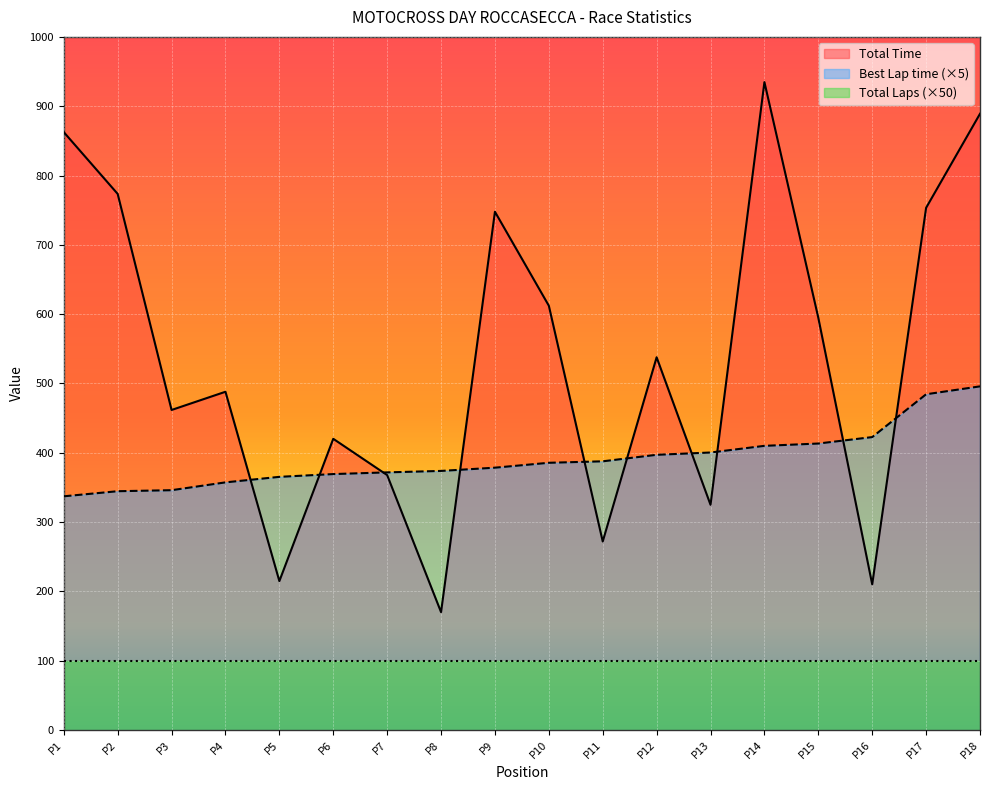

What is the maximum value shown in the chart?

934.8